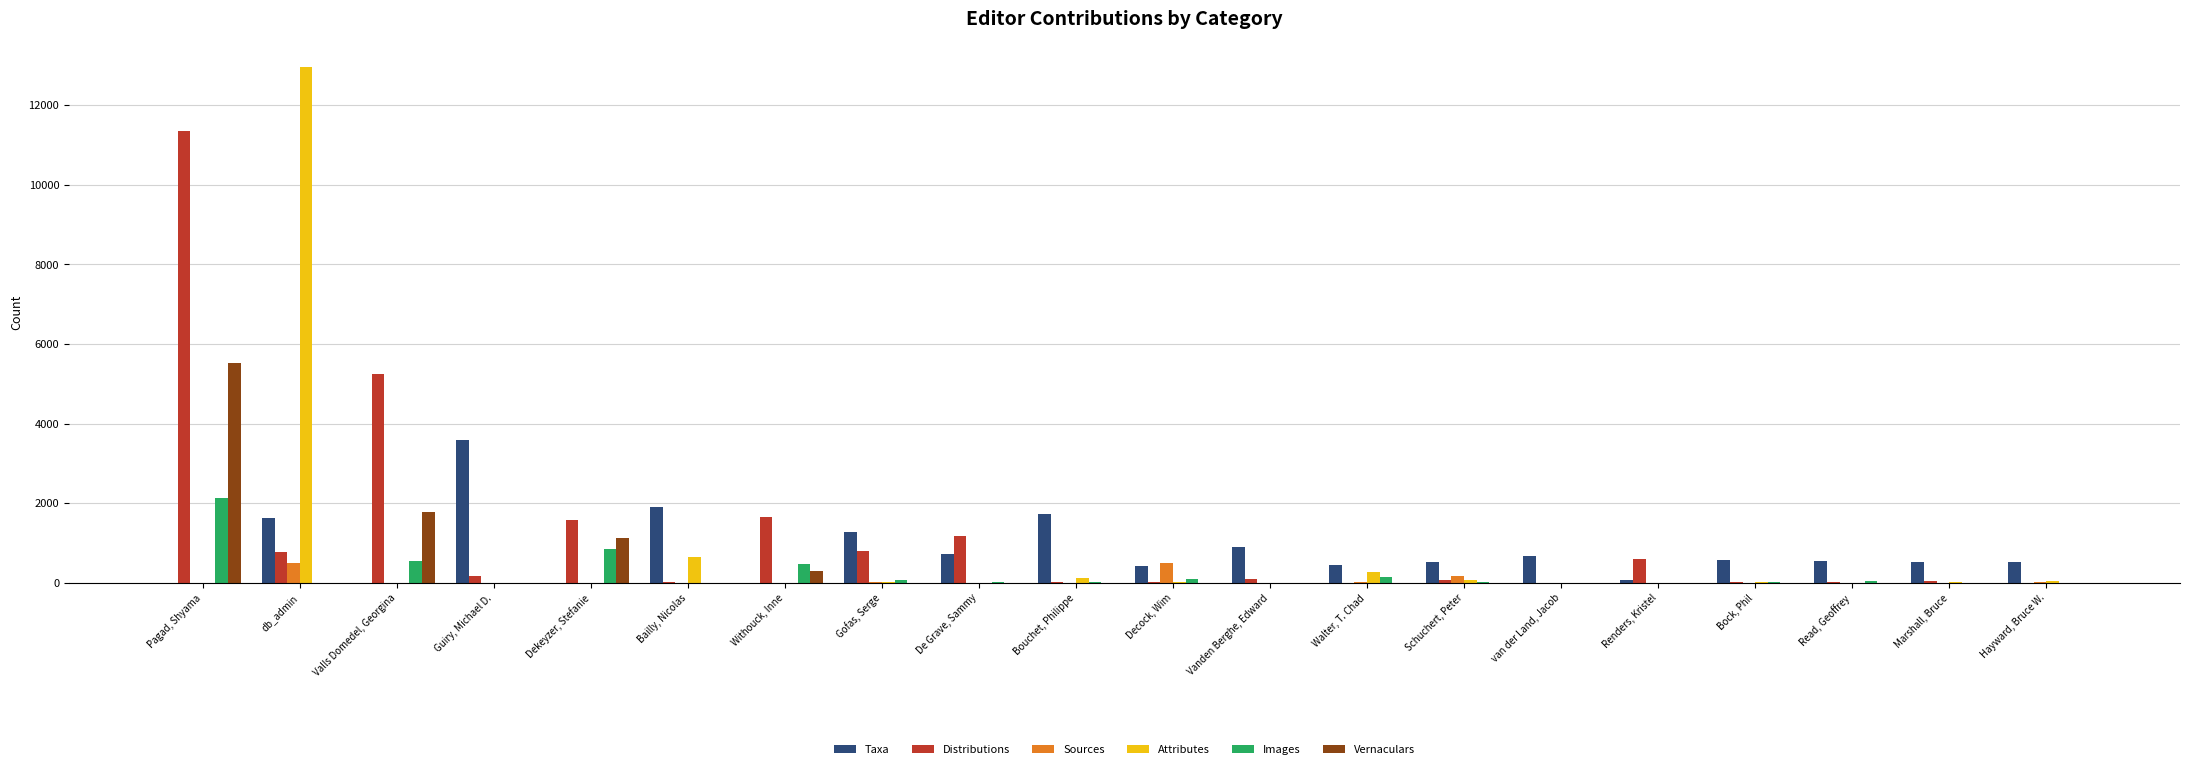

What is the maximum value shown in the chart?

12952